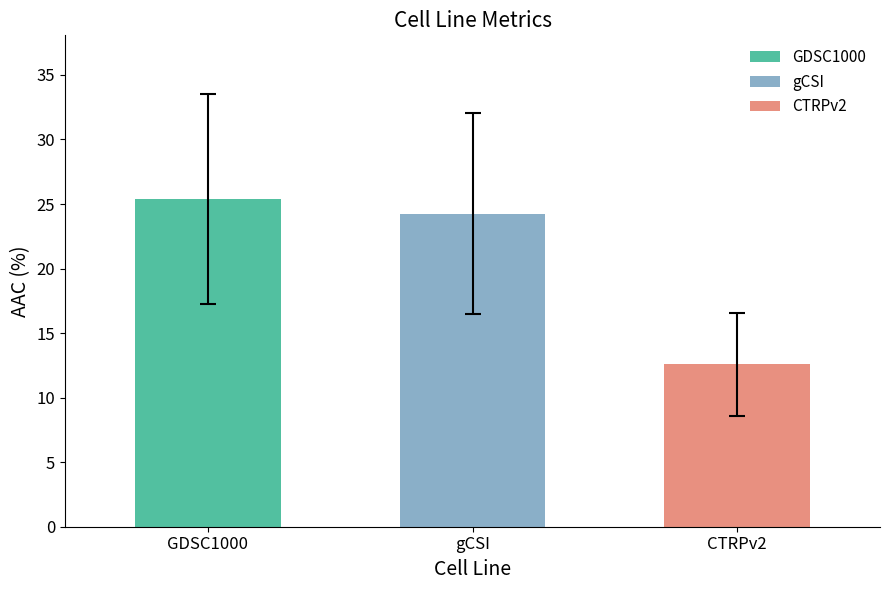

At which label is the value closest to 18?

CTRPv2